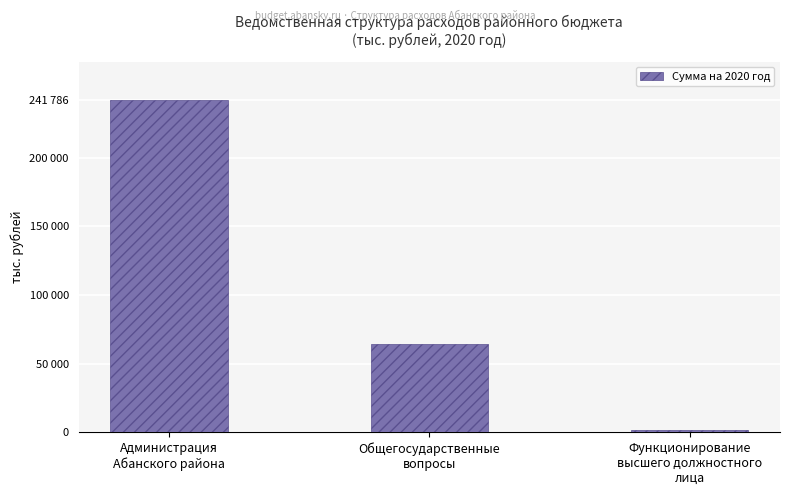

List the labels in order of value, largest first.

Администрация
Абанского района, Общегосударственные
вопросы, Функционирование
высшего должностного
лица